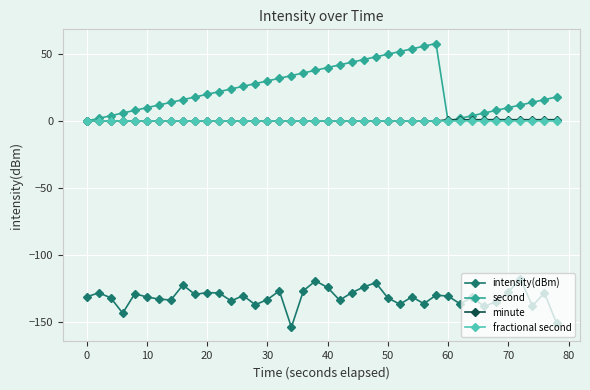

Which series has the largest total across all categories?

second